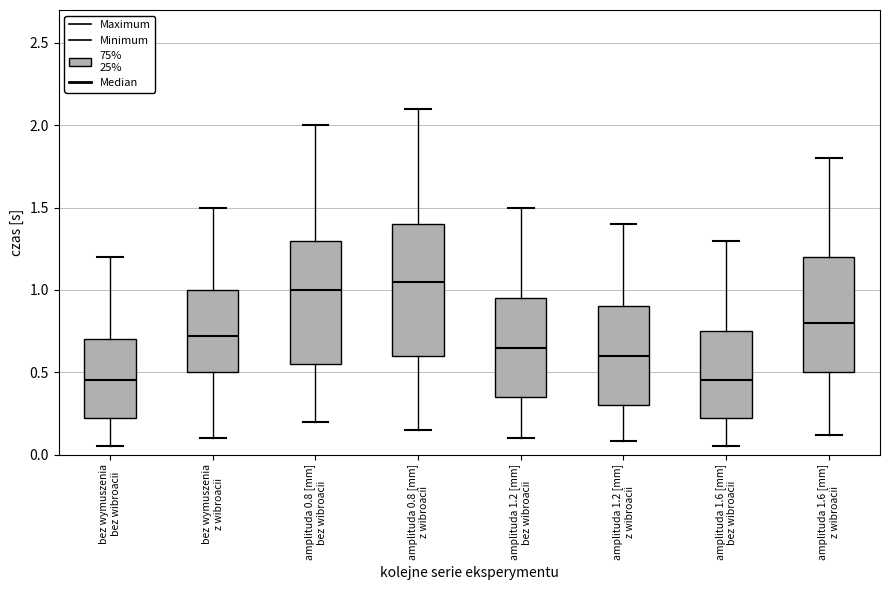

Where is the lower edge of the box for amplituda 0.8 [mm] z wibroacii on the y-axis? The values are not printed on the chart, so give them approximately, as read against the axis.

0.60